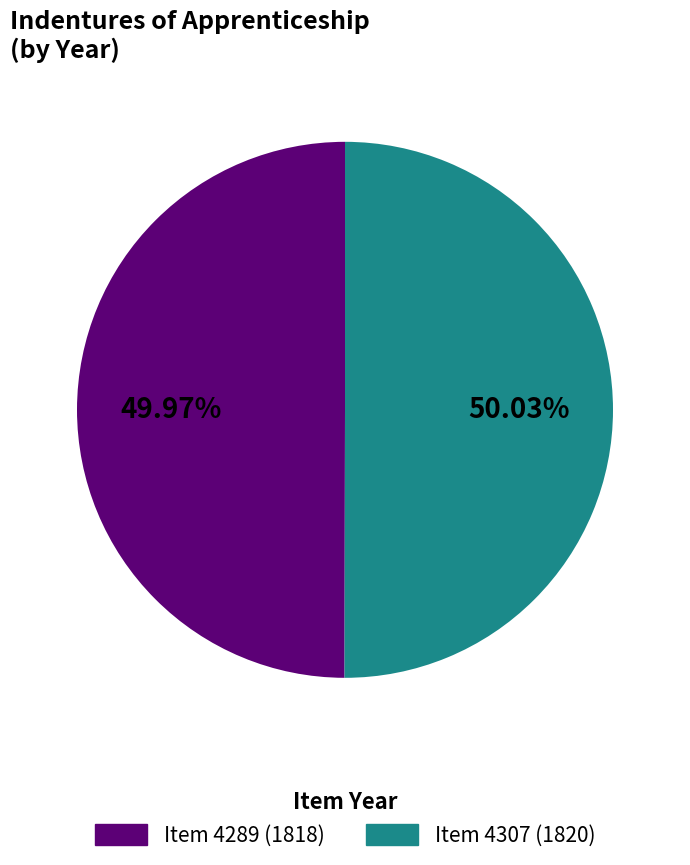

How many segments does this pie chart have?

2